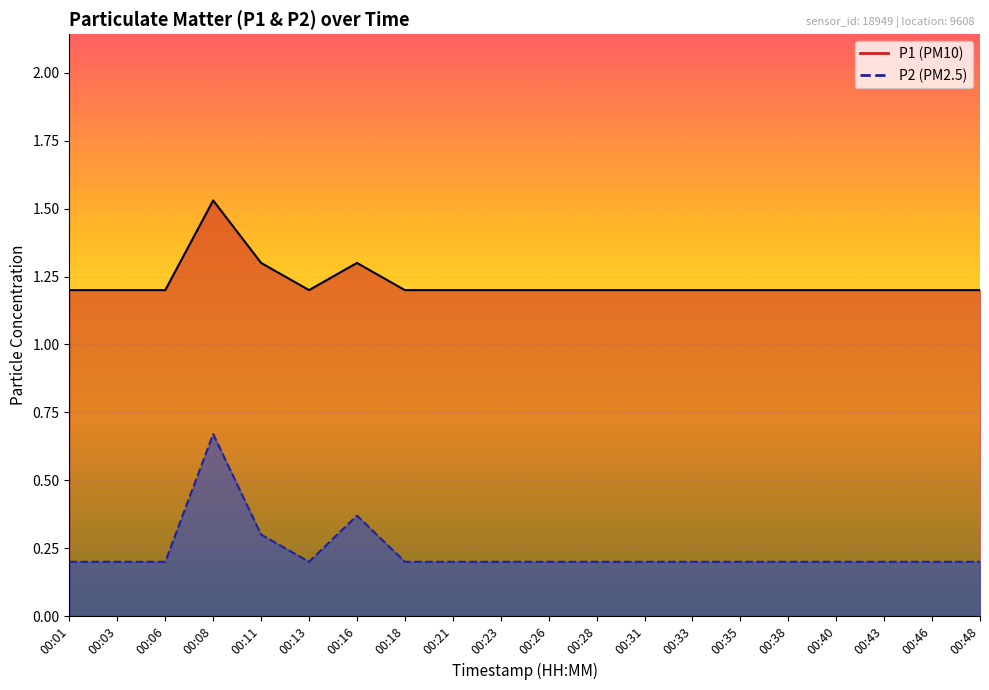

Which series has the largest range (max minus min)?

P2